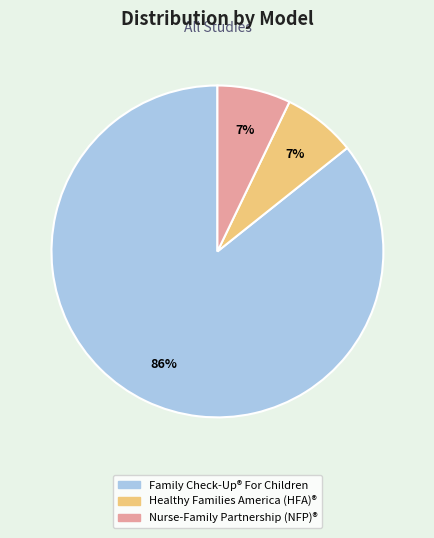

The Nurse-Family Partnership (NFP)® slice represents 2% of the pie. True or false?

False